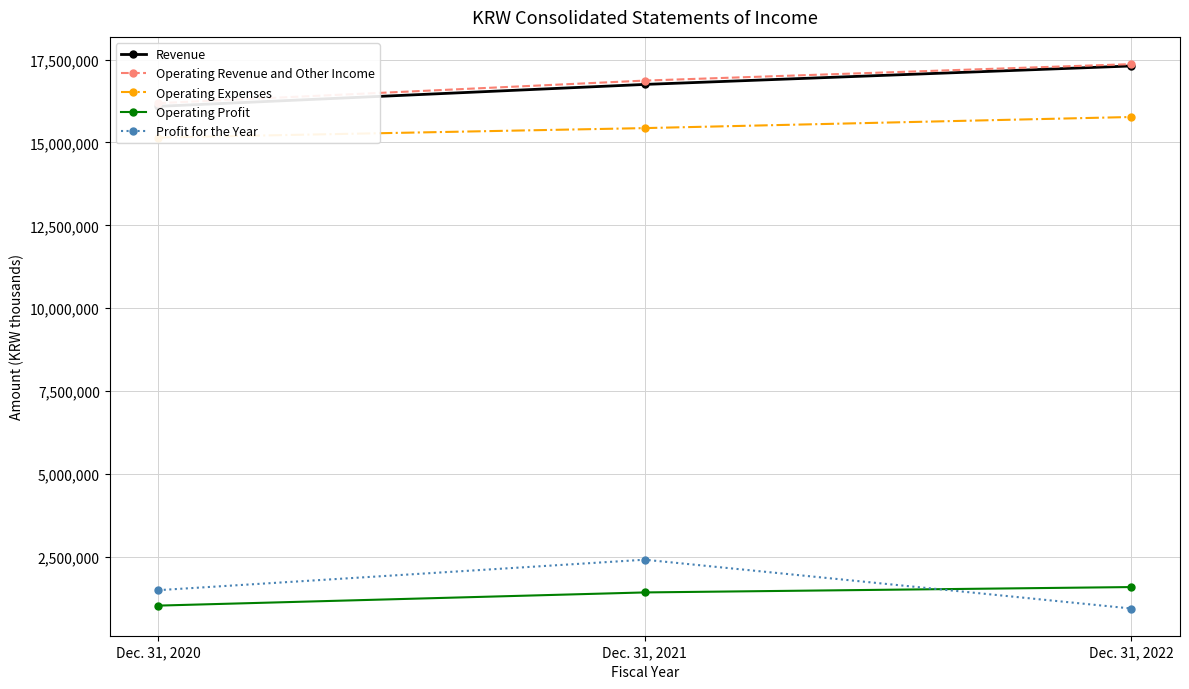

Which category has the highest value across all series?

Dec. 31, 2022